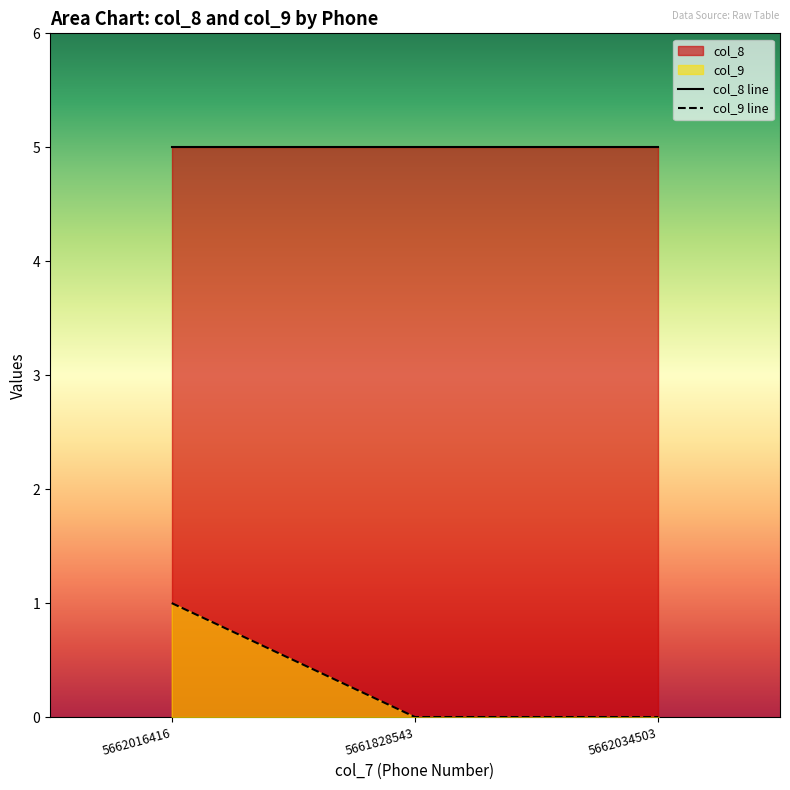

Is it true that the value at 5661828543 is 0?

True